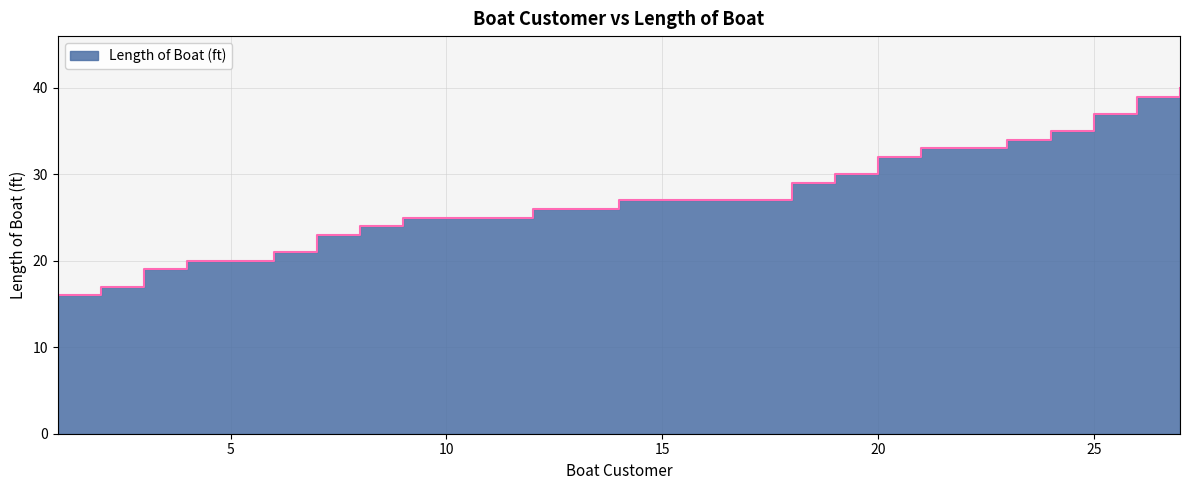

Is it true that the value at 11 is 25?

True